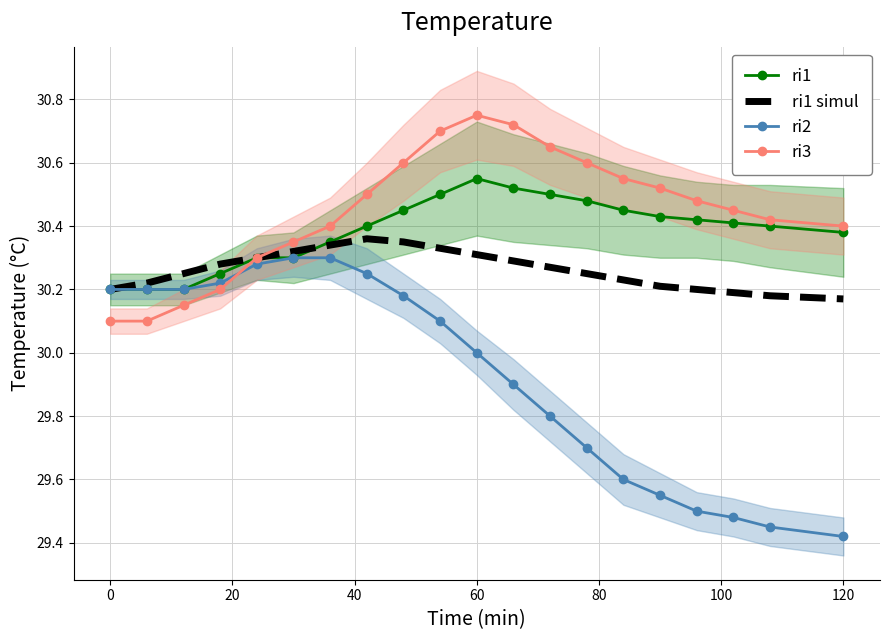

True or false: ri1 simul has a value of 16.2 at 120.

False